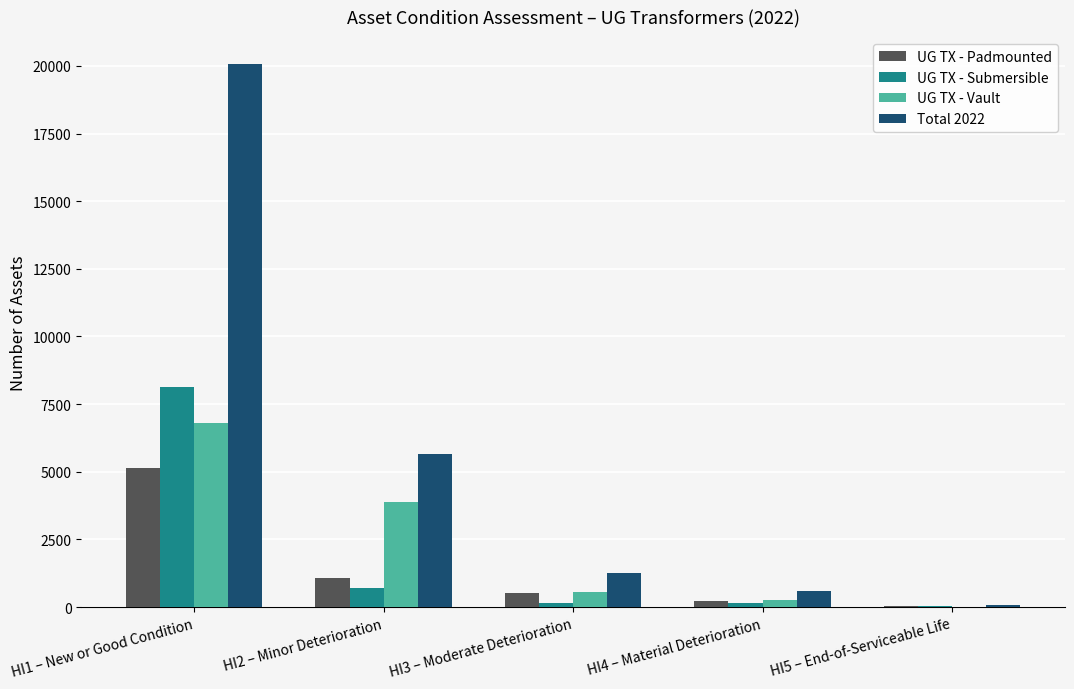

Which series has the largest range (max minus min)?

Total 2022